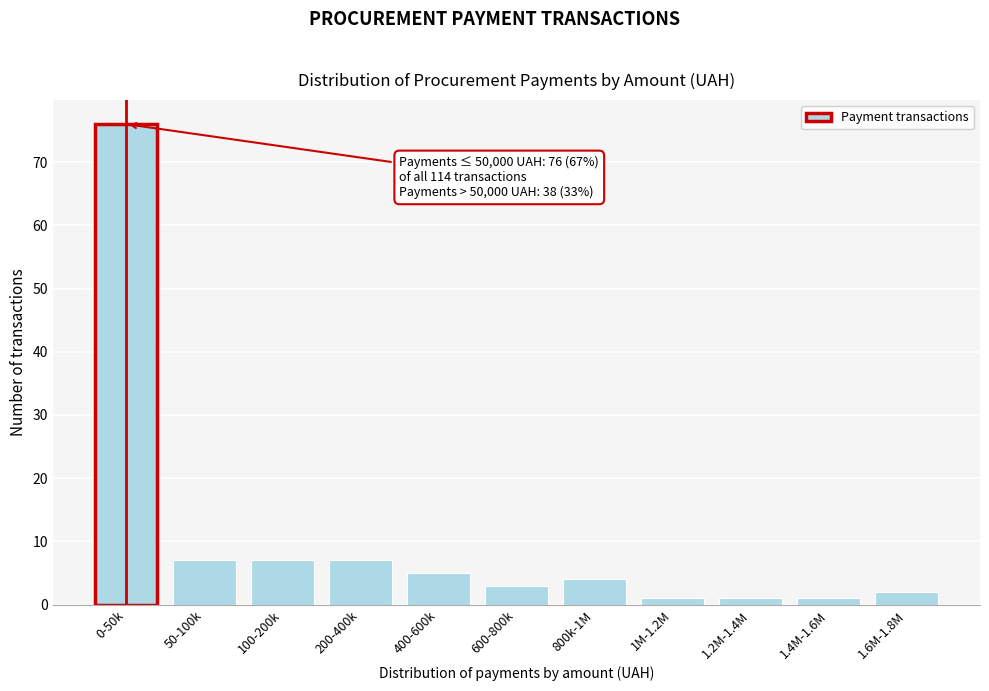

Reading left to right, what are all the values shown in this chart?

0-50k=76	50-100k=7	100-200k=7	200-400k=7	400-600k=5	600-800k=3	800k-1M=4	1M-1.2M=1	1.2M-1.4M=1	1.4M-1.6M=1	1.6M-1.8M=2